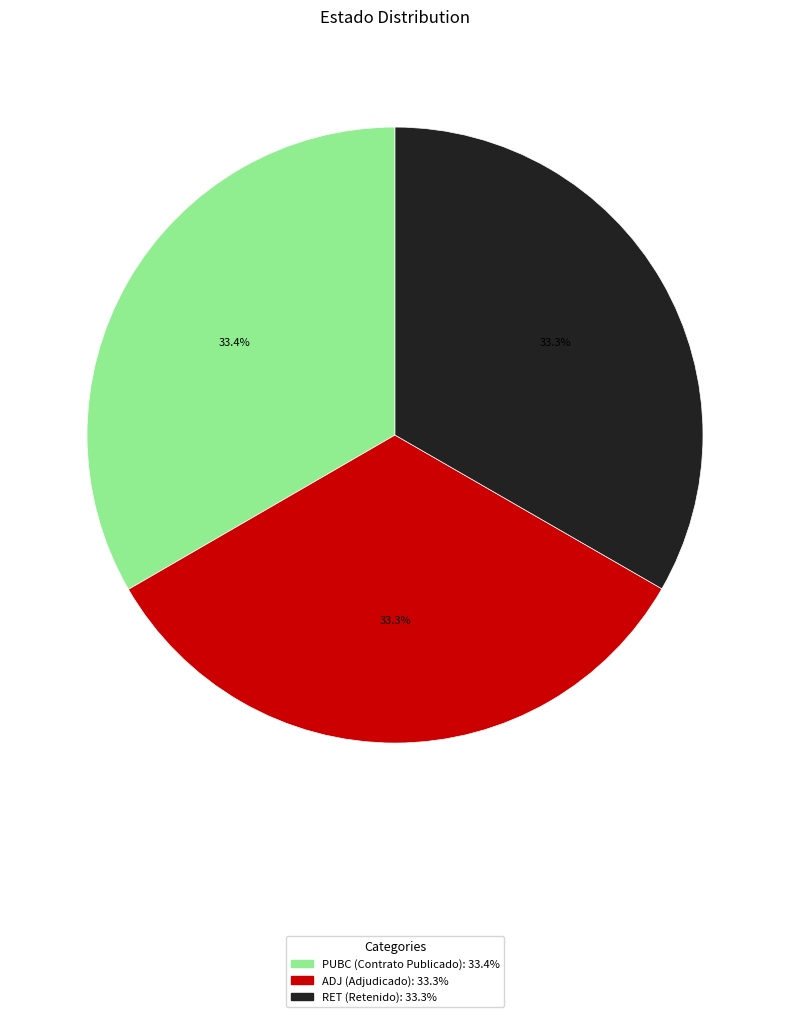

Approximately how many times larger is the value at PUBC compared to RET?

1.0